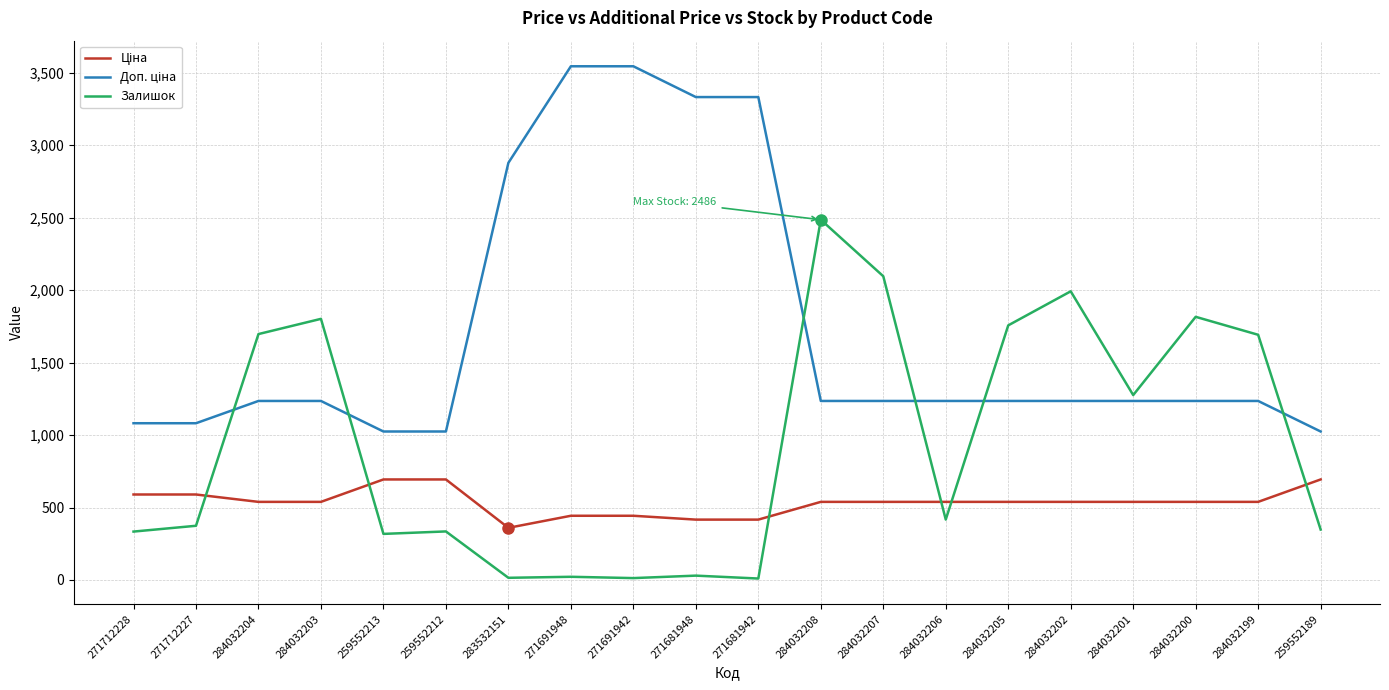

Is it true that Залишок equals 348.0 at 259552189?

True